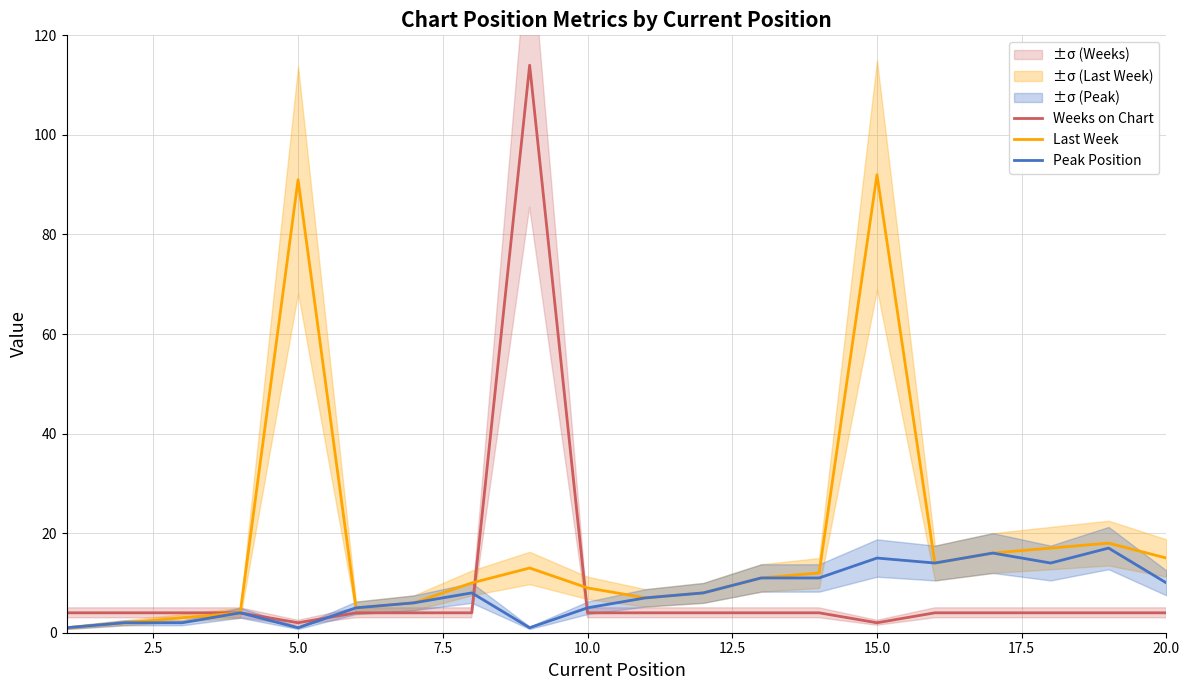

What is the maximum value for Last Week?

92